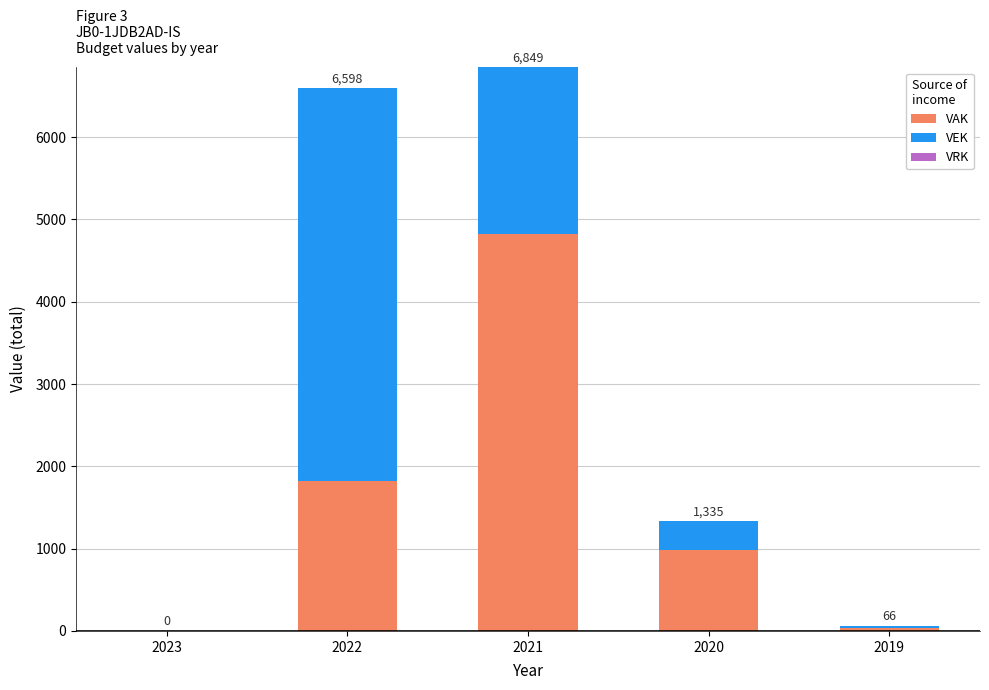

Between 2023 and 2022, which series saw the biggest shift?

VEK